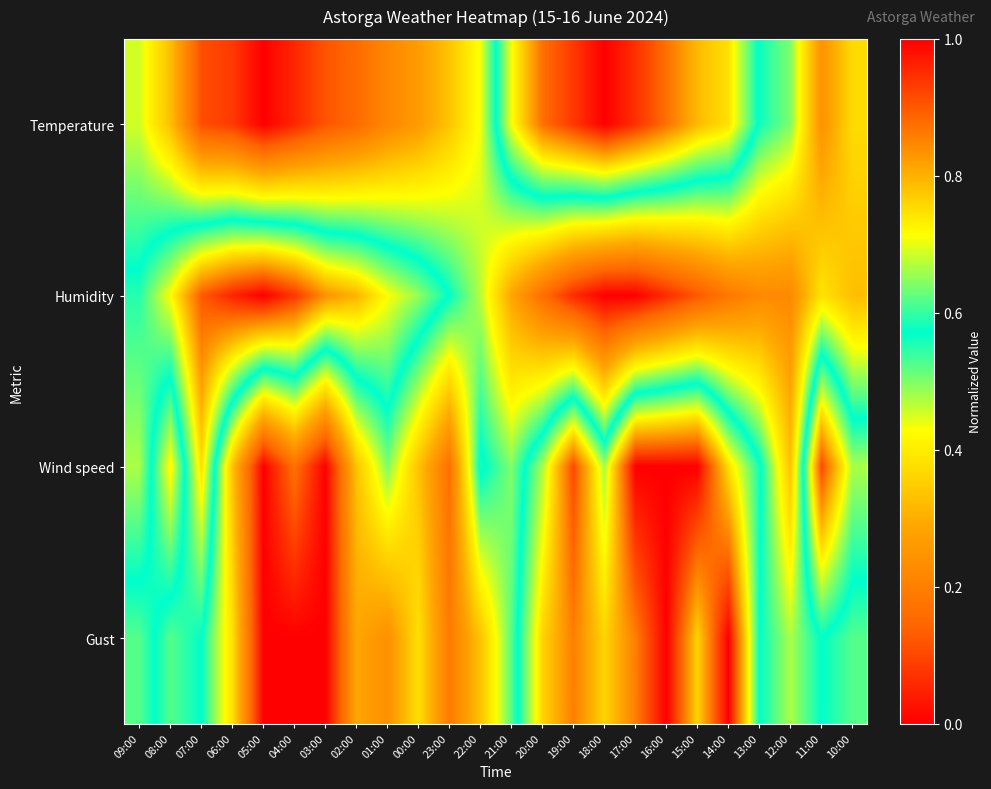

What is the spread (max minus min) of values at 10:00?

0.3